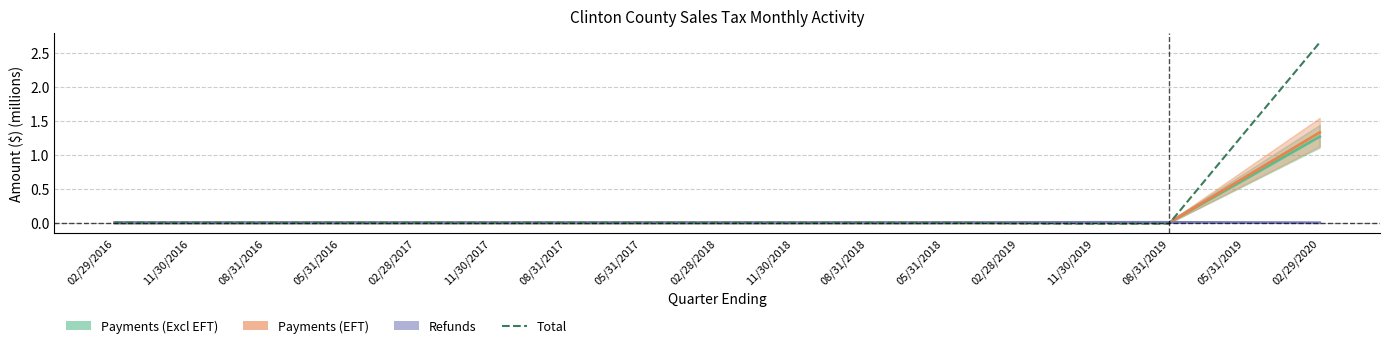

True or false: the data shows 0.0 at 02/29/2016.

True